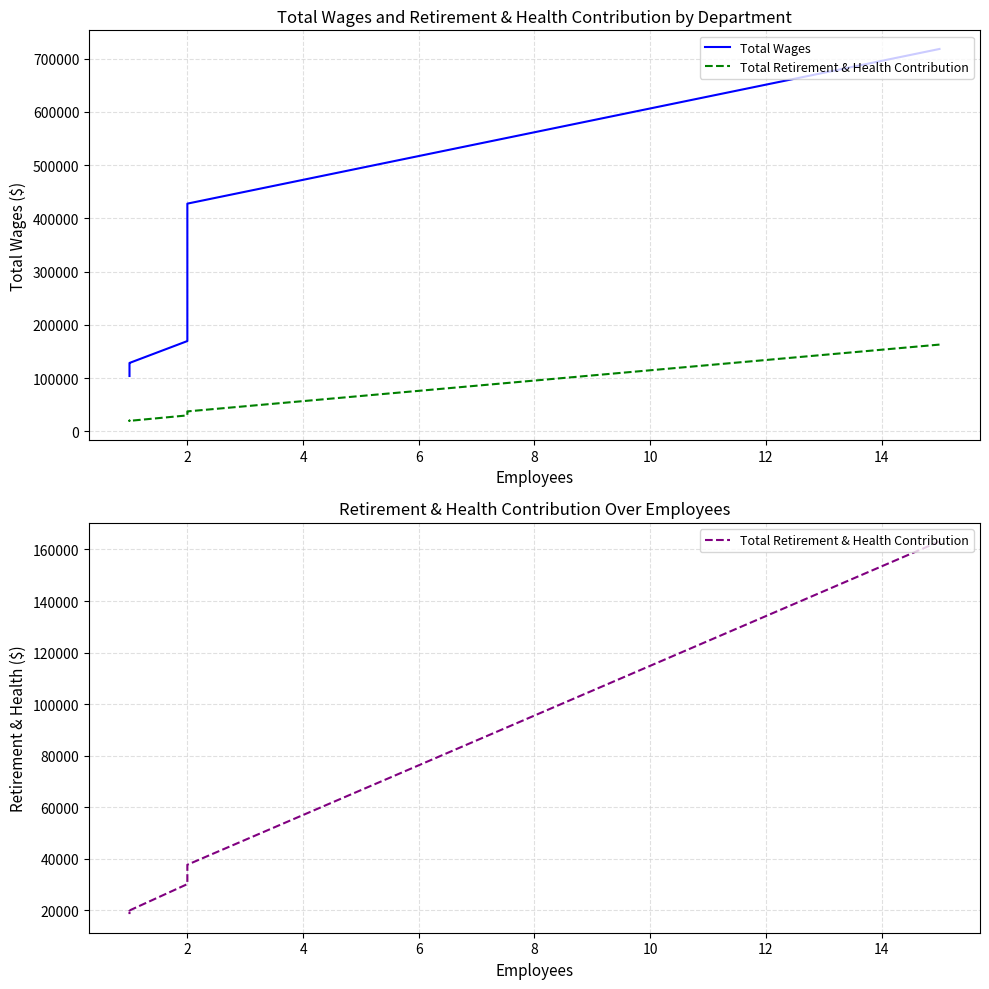

At 2, list the series in order from smallest to largest.

Total Retirement & Health Contribution, Total Wages